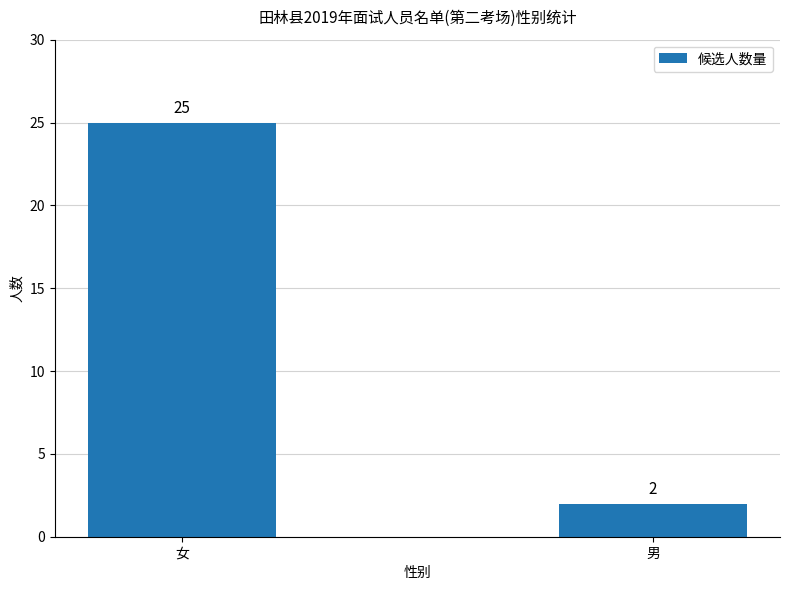

Between 女 and 男, which is larger?

女